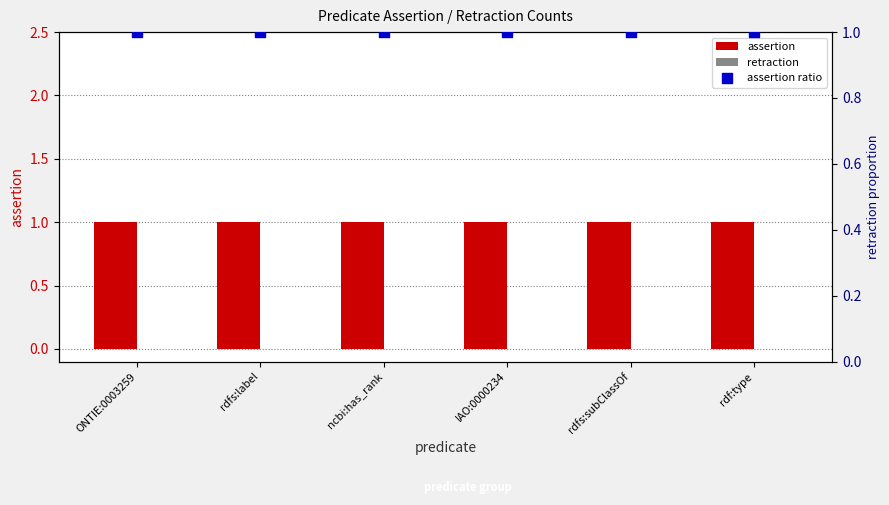

Which series has the largest total across all categories?

assertion